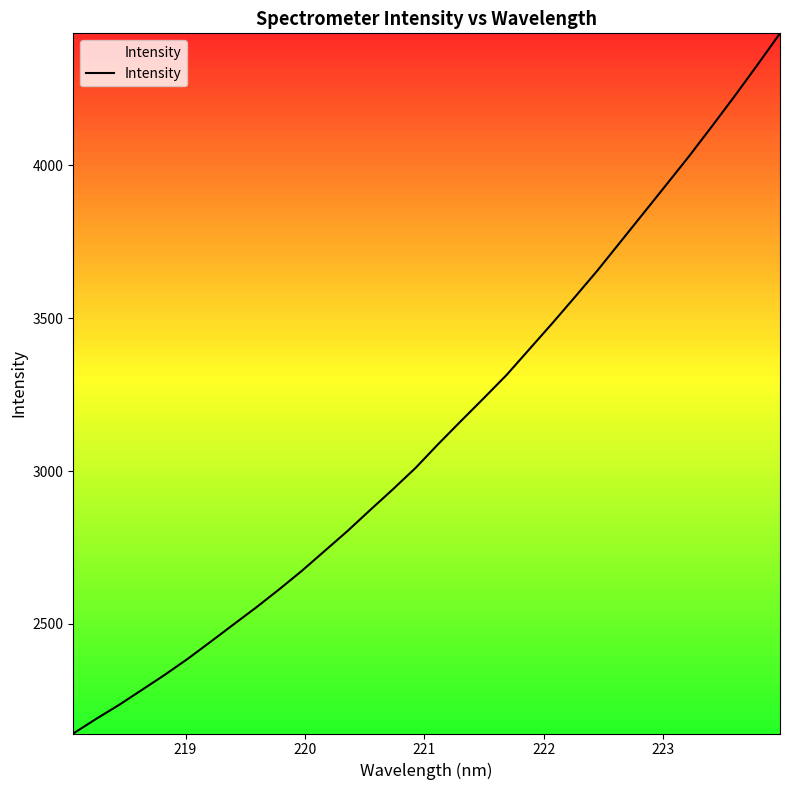

What is the difference between the maximum and minimum values?

2289.1